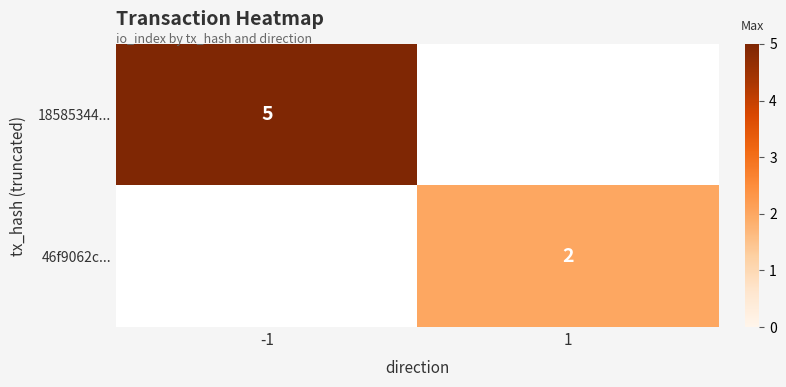

The value of 18585344... at -1 is 3. True or false?

False